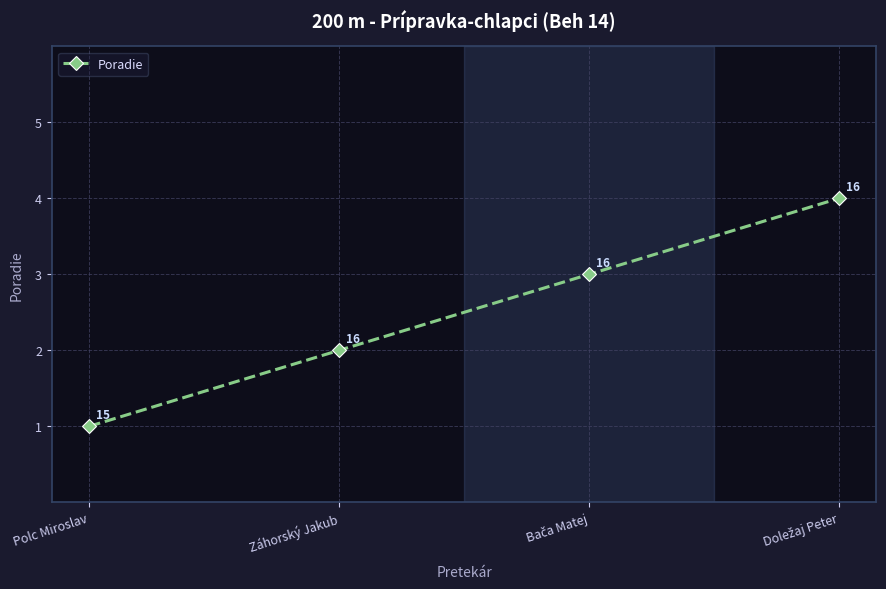

Is it true that the value at Záhorský Jakub is 2?

True